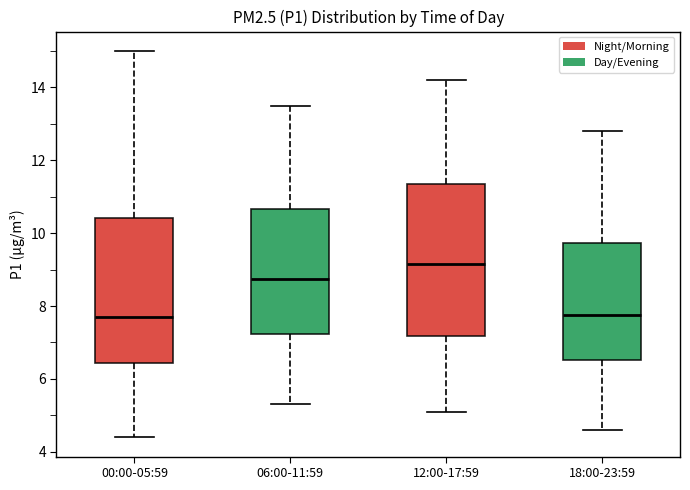

Where is the lower edge of the box for 06:00-11:59 on the y-axis? The values are not printed on the chart, so give them approximately, as read against the axis.

7.2